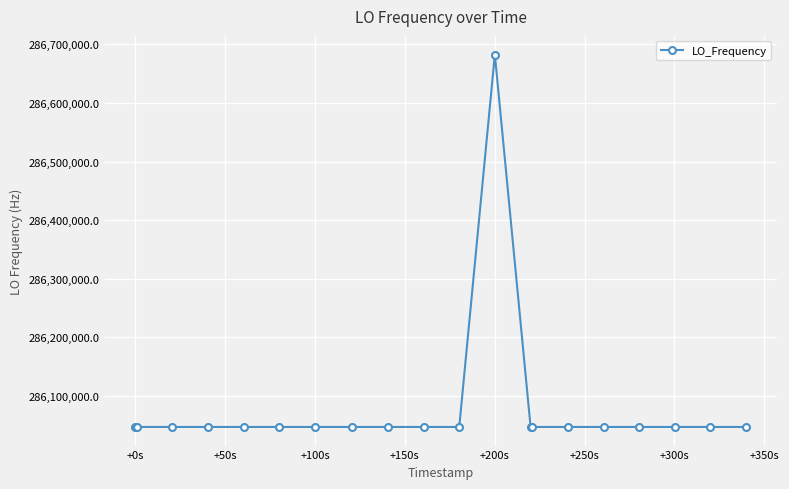

True or false: the data has more than 0 interior local peaks.

True